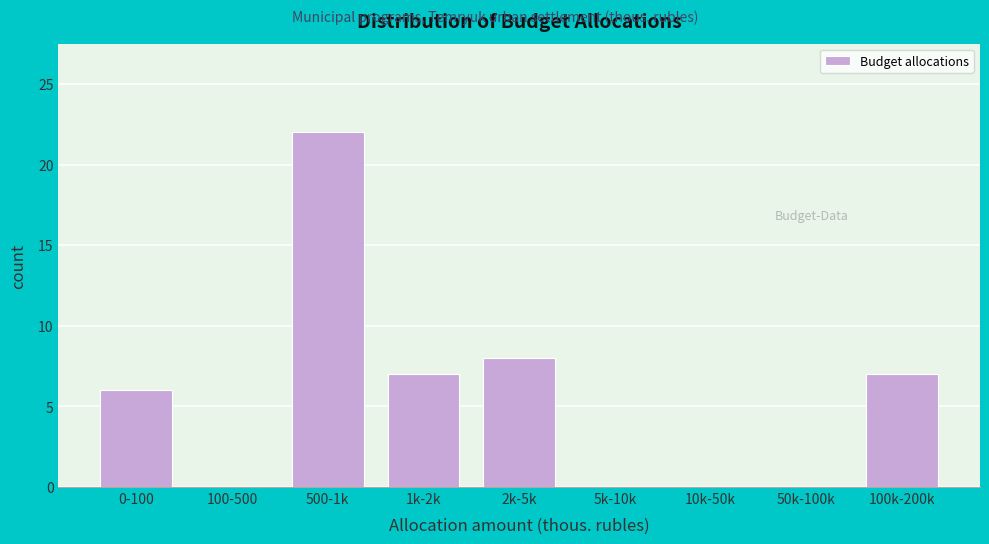

Reading left to right, extract all data points from this chart.

0-100=6	100-500=0	500-1k=22	1k-2k=7	2k-5k=8	5k-10k=0	10k-50k=0	50k-100k=0	100k-200k=7